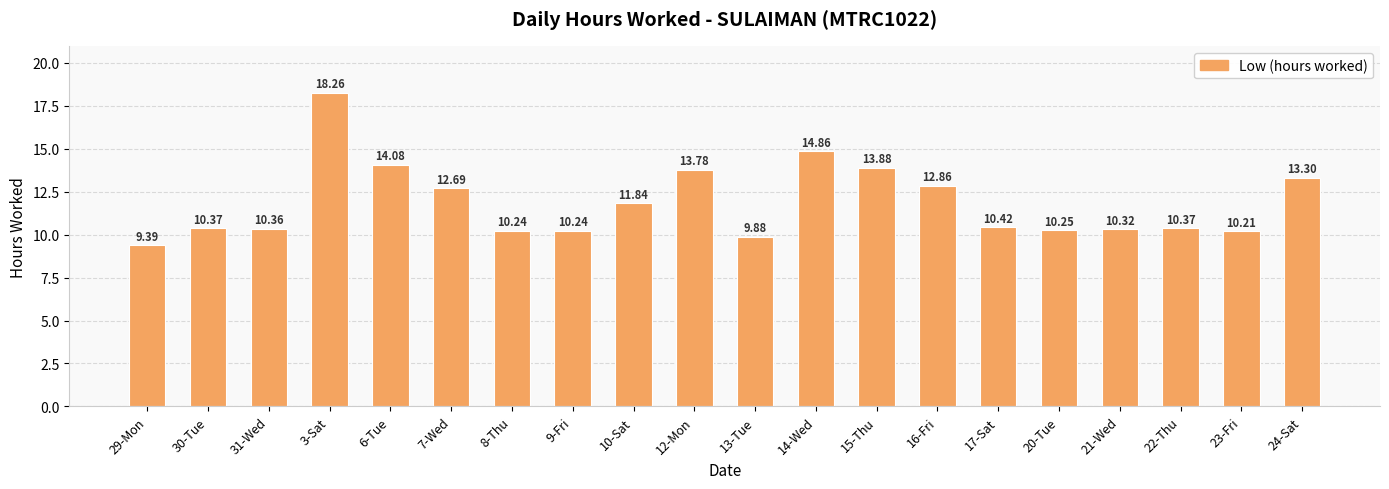

The chart shows a value of 15.9 at 10-Sat. True or false?

False